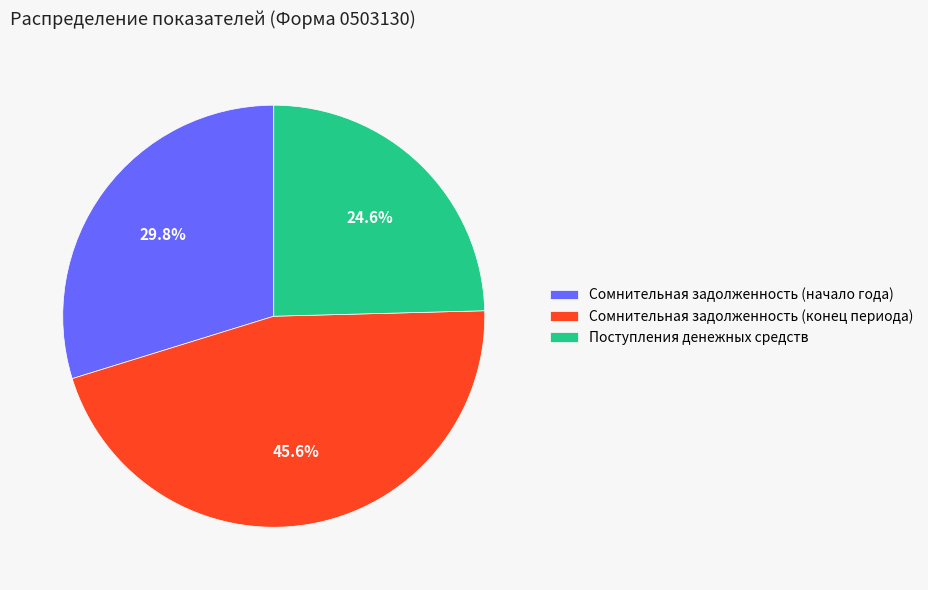

Count the number of slices in the pie.

3